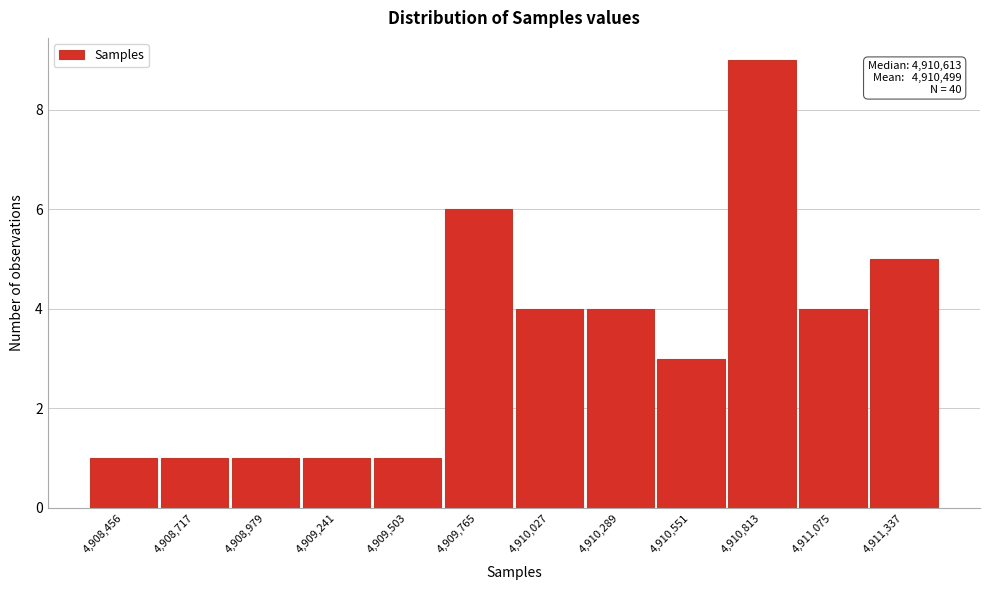

Reading right to left, extract all data points from this chart.

4,911,337=5	4,911,075=4	4,910,813=9	4,910,551=3	4,910,289=4	4,910,027=4	4,909,765=6	4,909,503=1	4,909,241=1	4,908,979=1	4,908,717=1	4,908,456=1